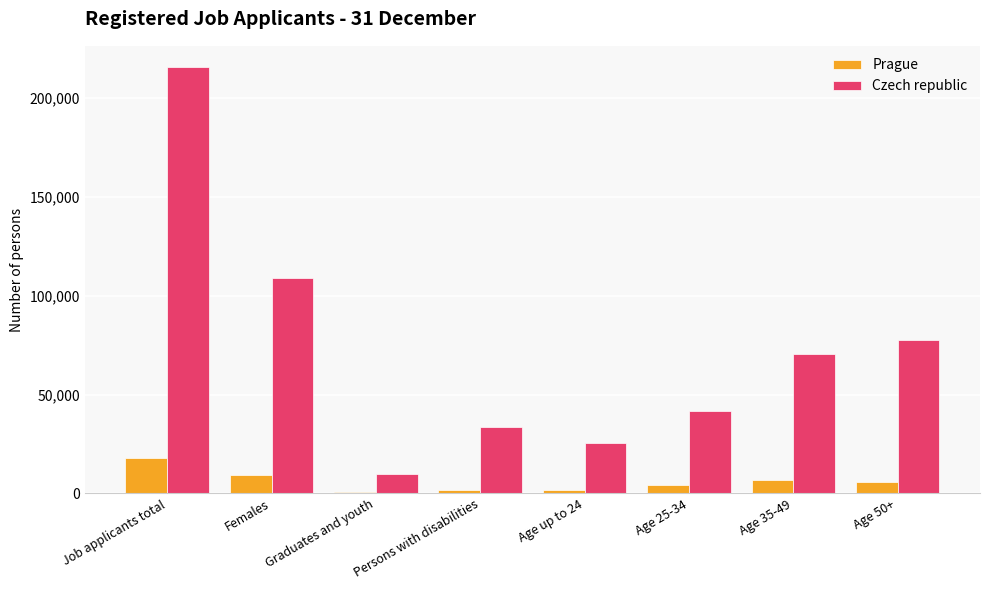

The value of Czech republic at Age 35-49 is 70595. True or false?

True